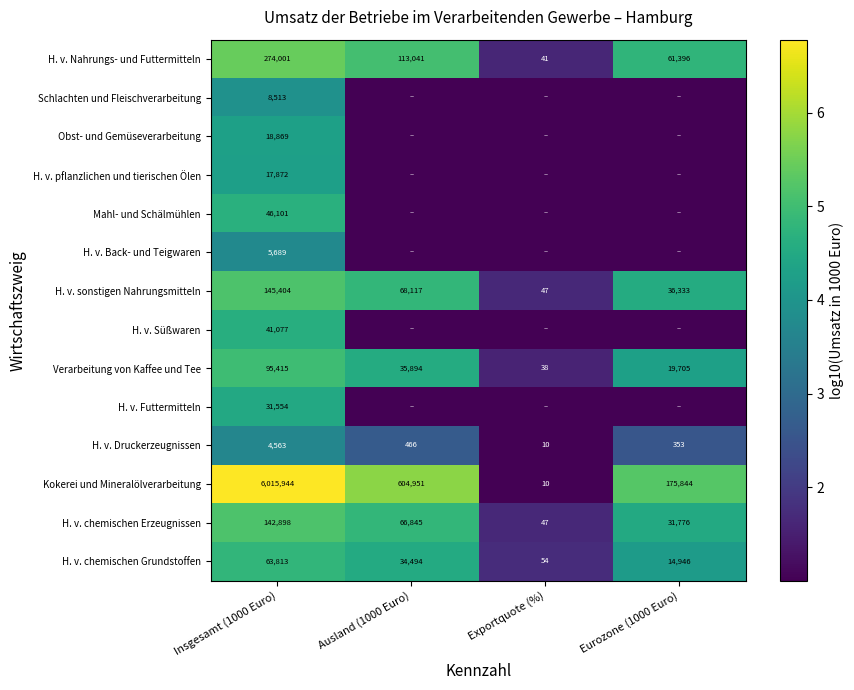

What is the total value across all series at Insgesamt (1000 Euro)?

6911713.0